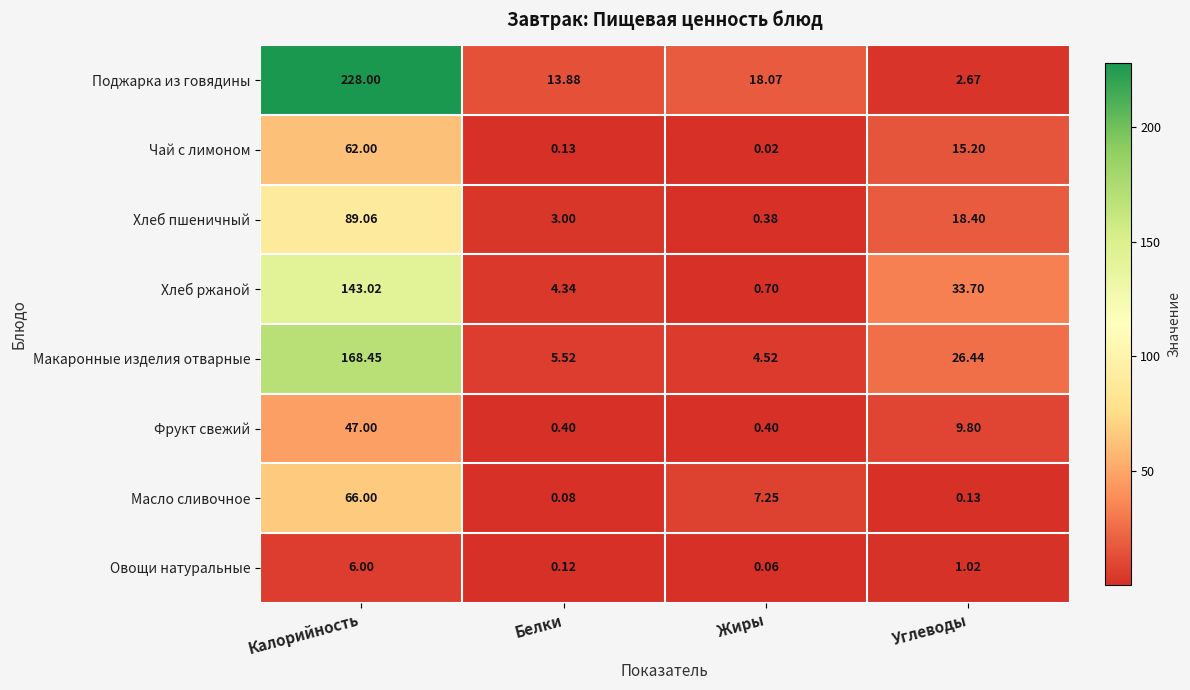

Which category has the highest value across all series?

Калорийность